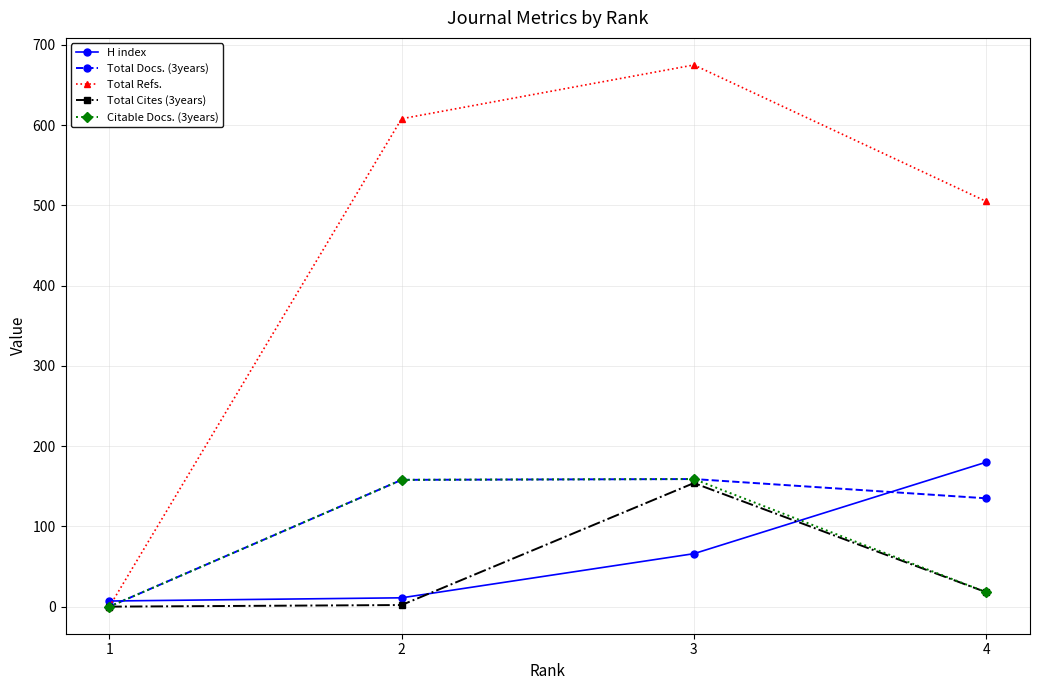

Between 1 and 3, which series saw the biggest shift?

Total Refs.